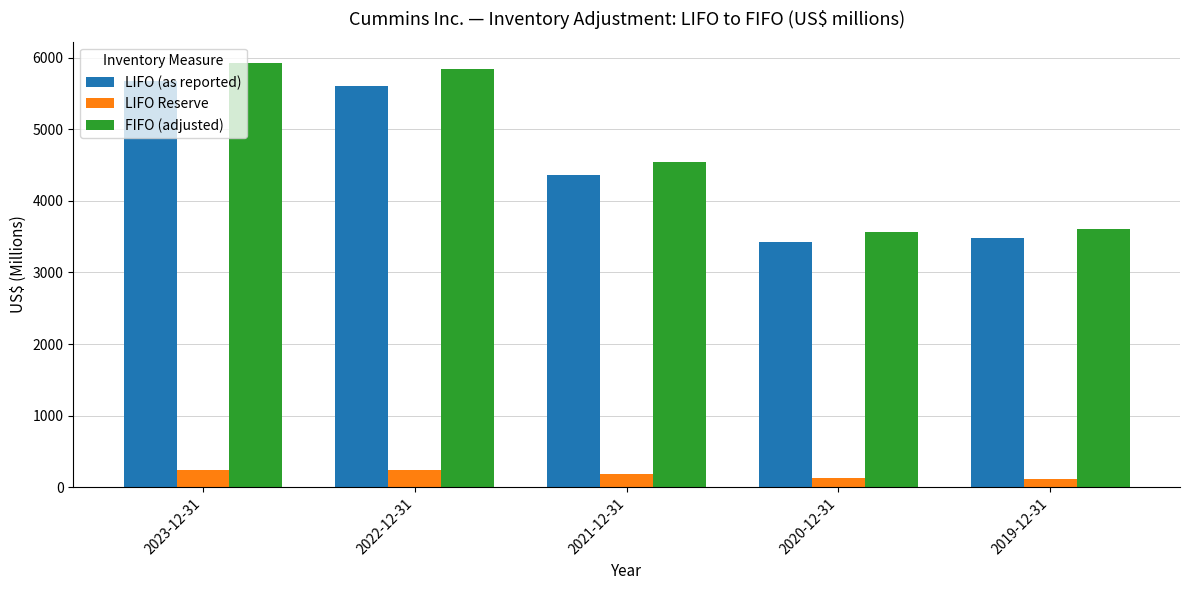

What is the minimum value shown in the chart?

123